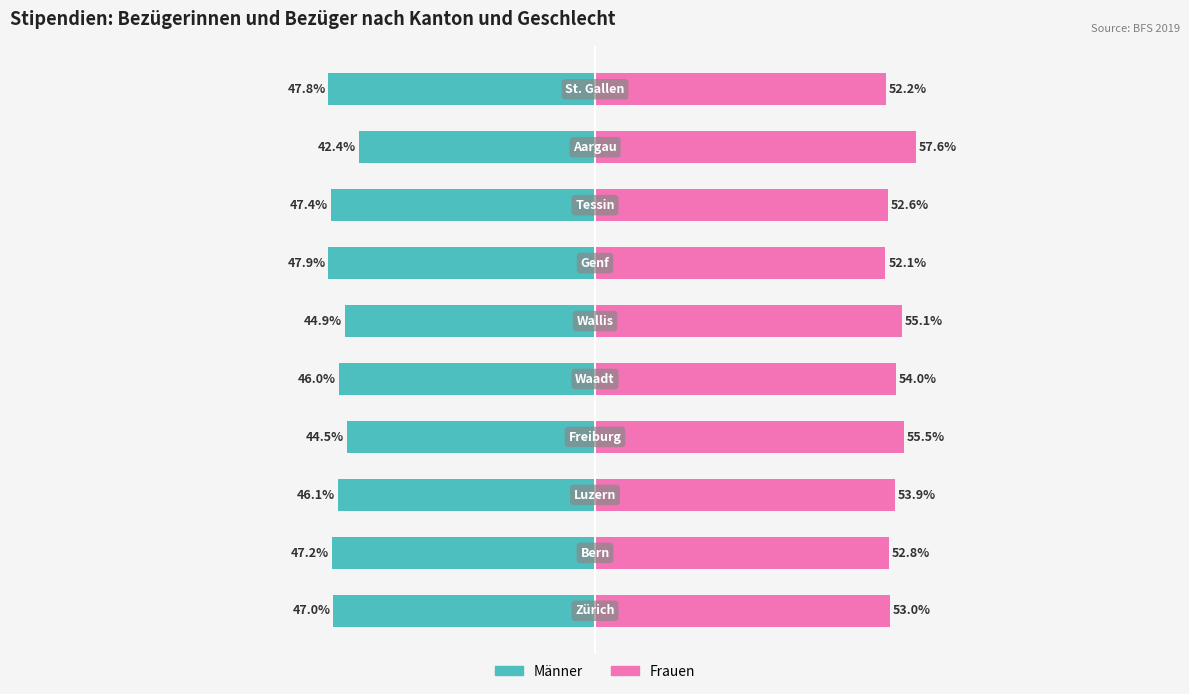

List the labels in order of Männer value, smallest first.

6, 9, 7, 1, 0, 2, 4, 5, 3, 8